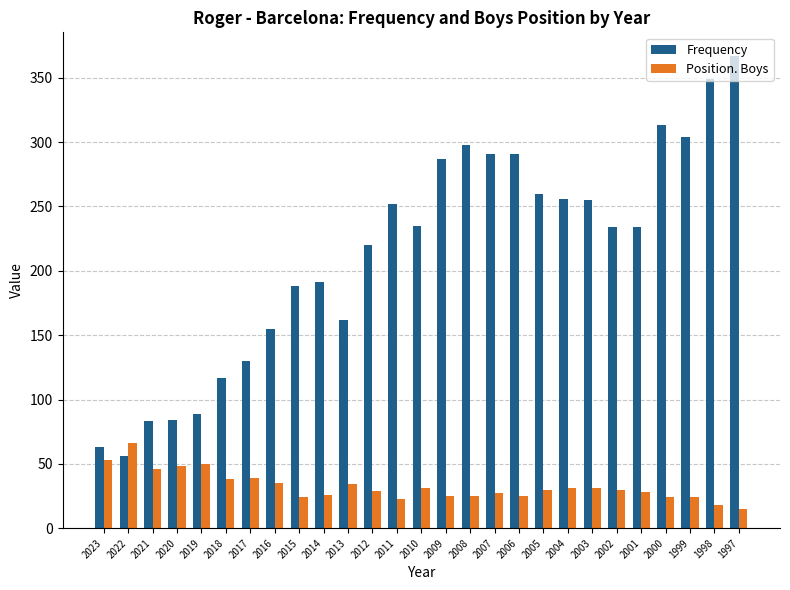

Which series has the largest total across all categories?

Frequency